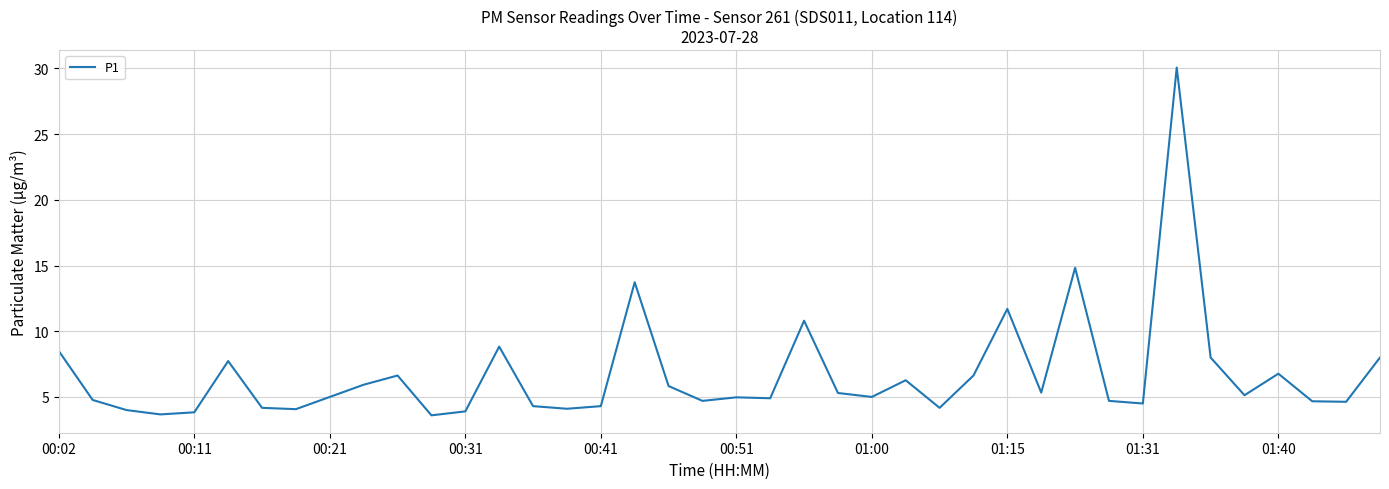

What is the minimum value shown in the chart?

3.6